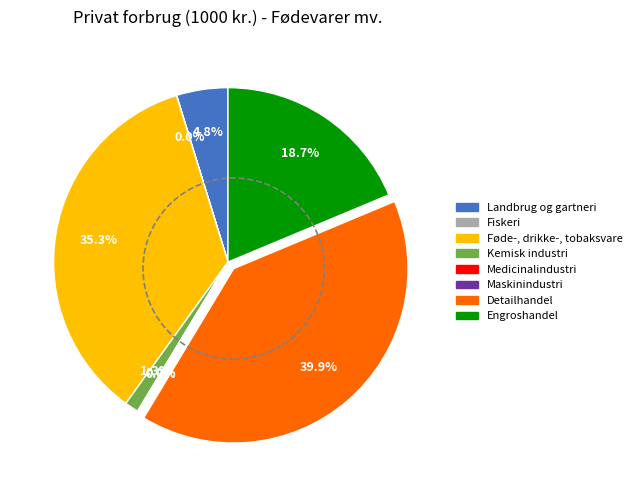

Is there a majority slice in this chart?

No